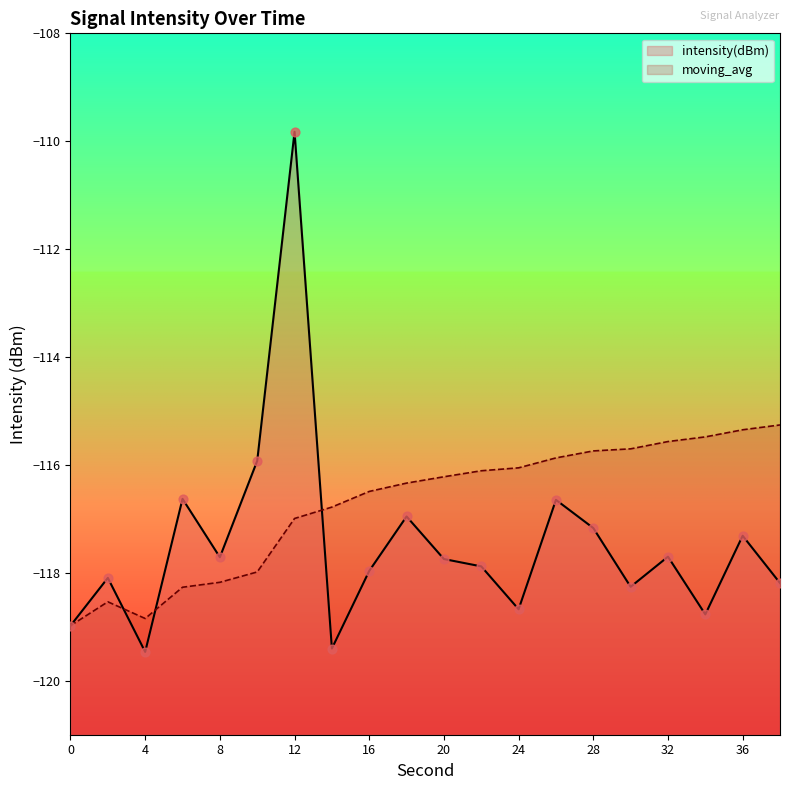

Which series reaches the minimum Y coordinate?

intensity(dBm)